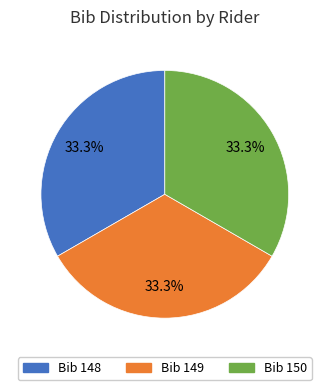

Does any single category account for the majority?

No